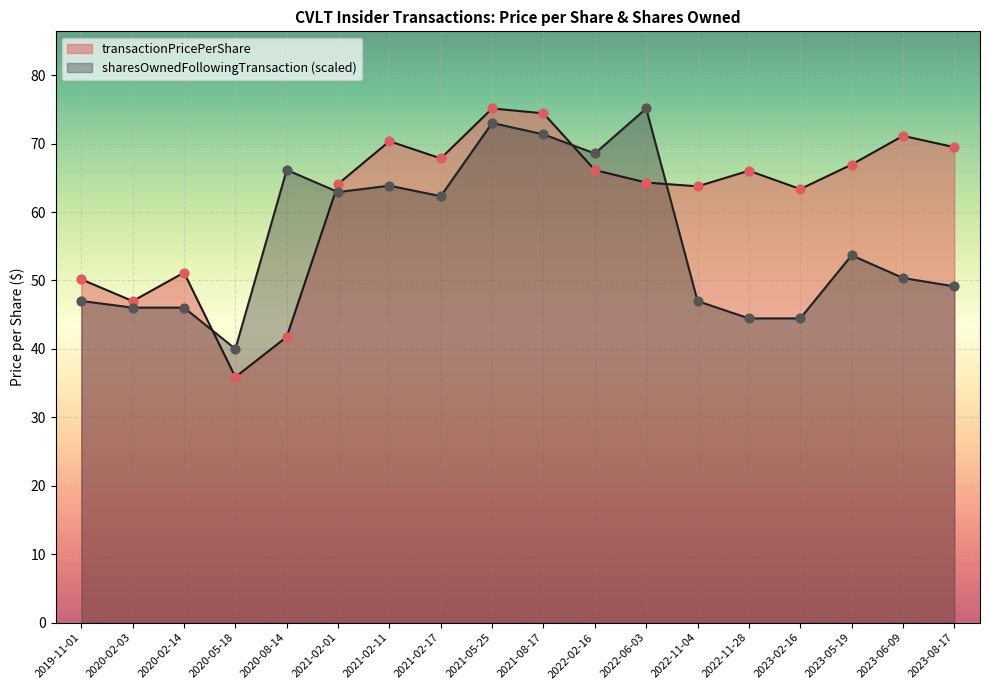

Is the value of transactionPricePerShare at 2022-06-03 greater than the value of sharesOwnedFollowingTransaction at 2022-11-04?

Yes